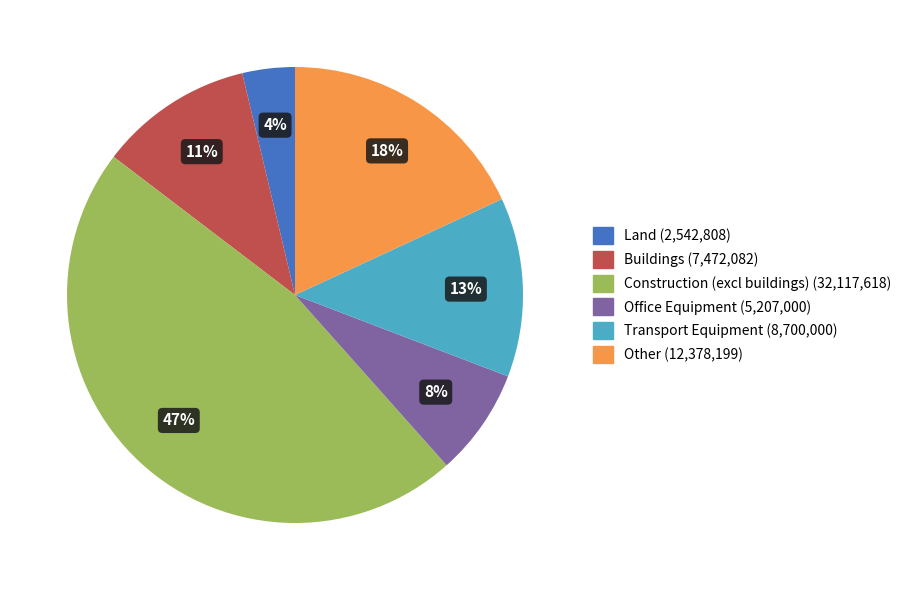

What is the largest slice in the pie chart?

Construction (excl buildings)